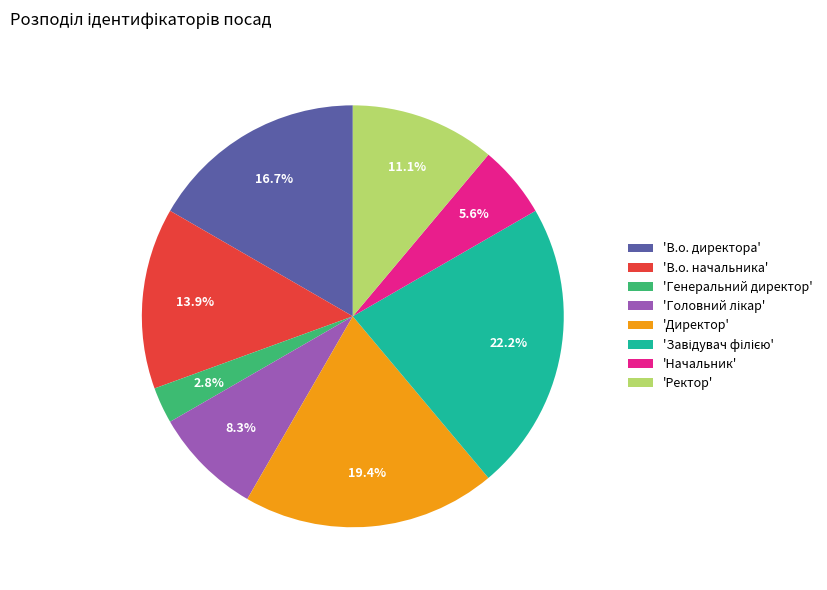

Count the number of slices in the pie.

8